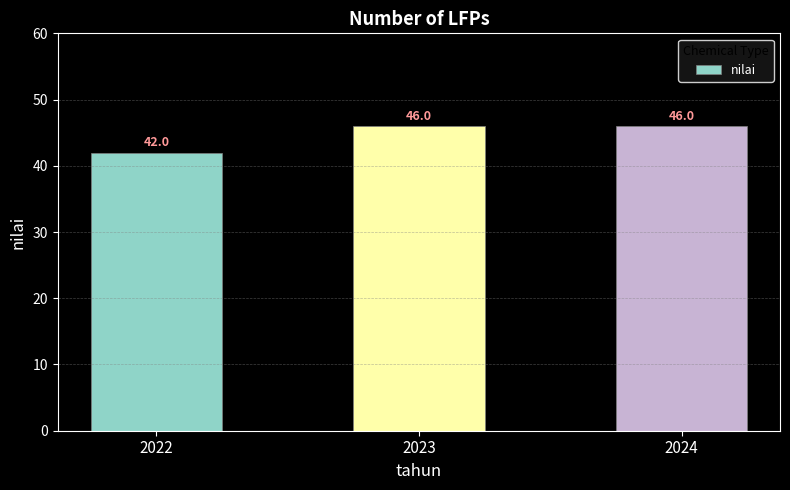

The chart shows a value of 21 at 2024. True or false?

False